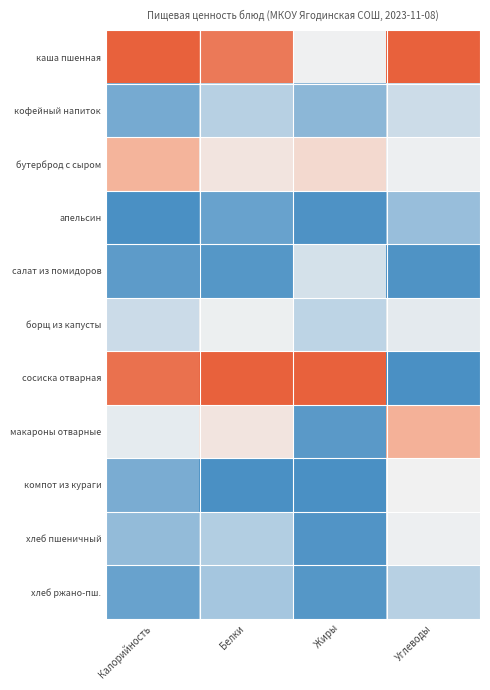

At which category is the sum across all series the highest?

Углеводы